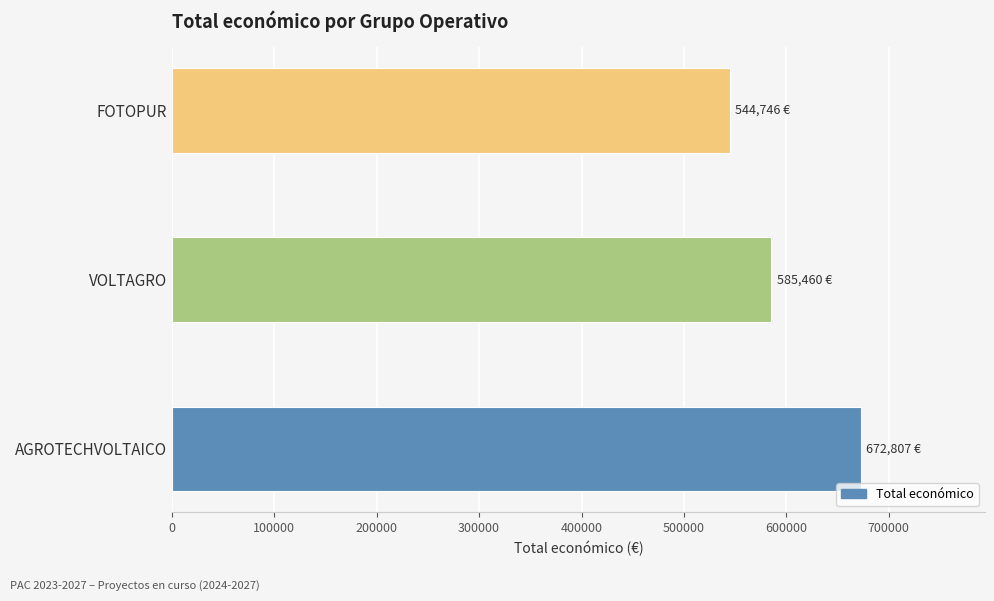

Reading bottom to top, list all the values displayed in this chart.

AGROTECHVOLTAICO=672807	VOLTAGRO=585460	FOTOPUR=544746